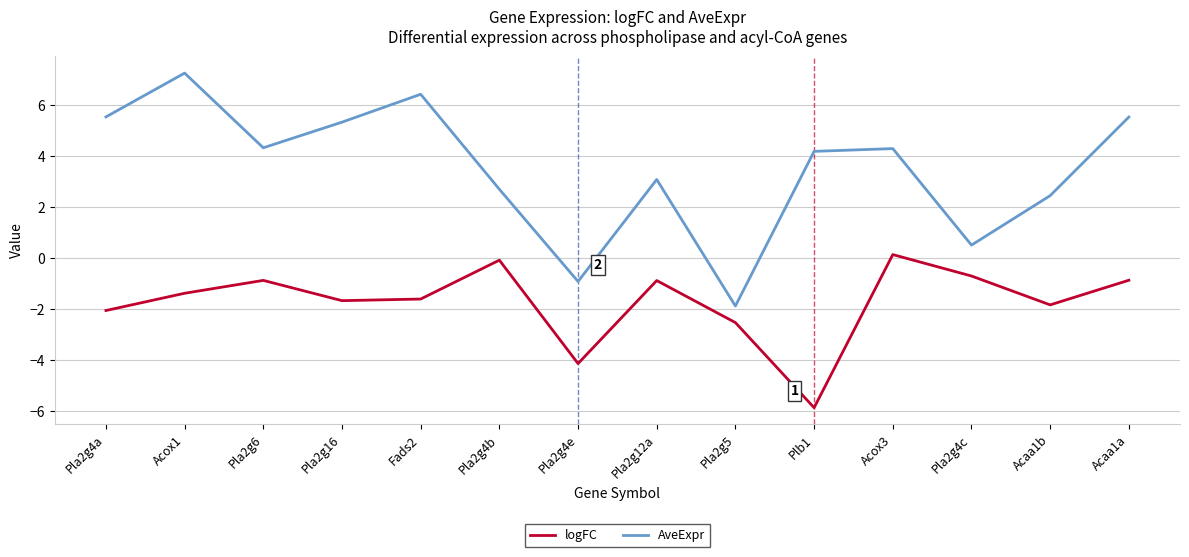

Reading left to right, what are all the values shown in this chart?

logFC: Pla2g4a=-2.0	Acox1=-1.4	Pla2g6=-0.9	Pla2g16=-1.7	Fads2=-1.6	Pla2g4b=-0.1	Pla2g4e=-4.1	Pla2g12a=-0.9	Pla2g5=-2.5	Plb1=-5.9	Acox3=0.1	Pla2g4c=-0.7	Acaa1b=-1.8	Acaa1a=-0.9
AveExpr: Pla2g4a=5.5	Acox1=7.3	Pla2g6=4.3	Pla2g16=5.3	Fads2=6.4	Pla2g4b=2.7	Pla2g4e=-0.9	Pla2g12a=3.1	Pla2g5=-1.9	Plb1=4.2	Acox3=4.3	Pla2g4c=0.5	Acaa1b=2.5	Acaa1a=5.5